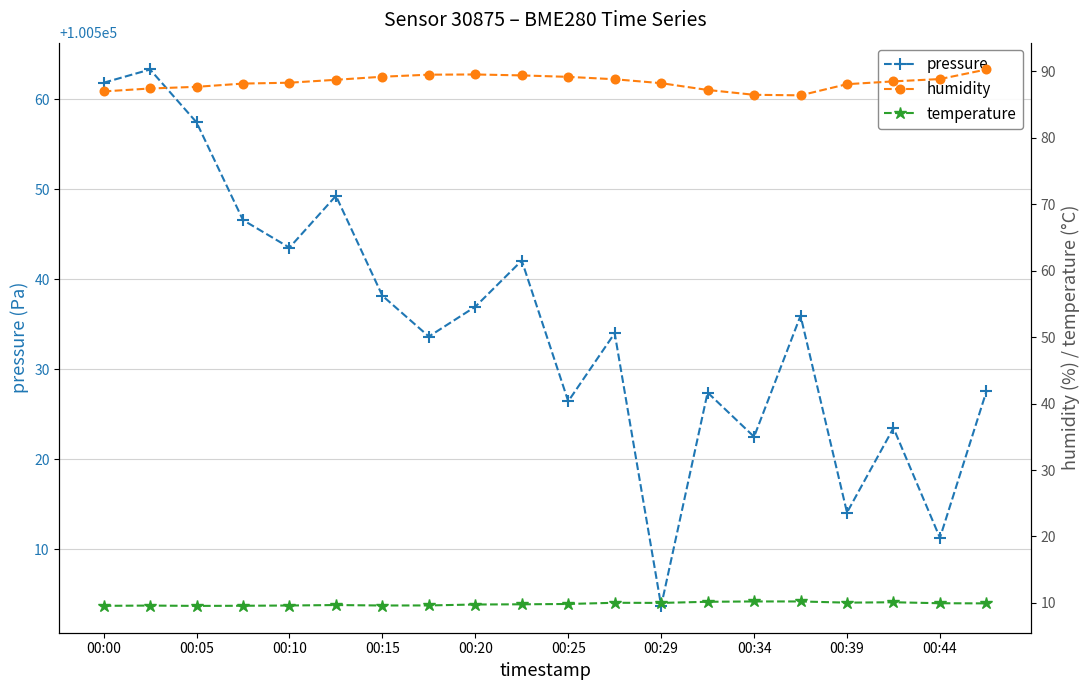

What is the smallest value displayed?

9.6